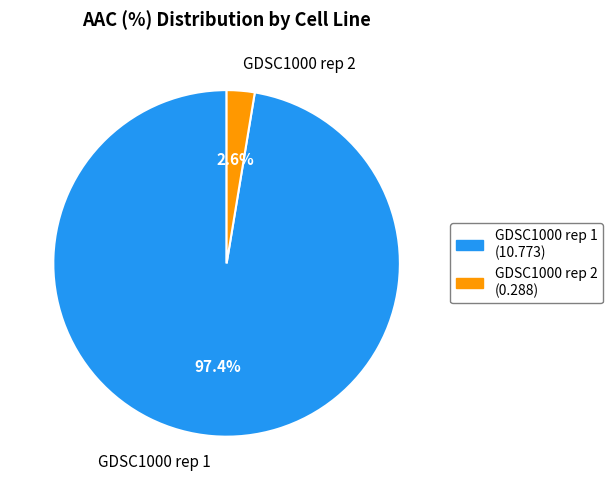

To the nearest percent, what portion does GDSC1000 rep 1 represent?

97%